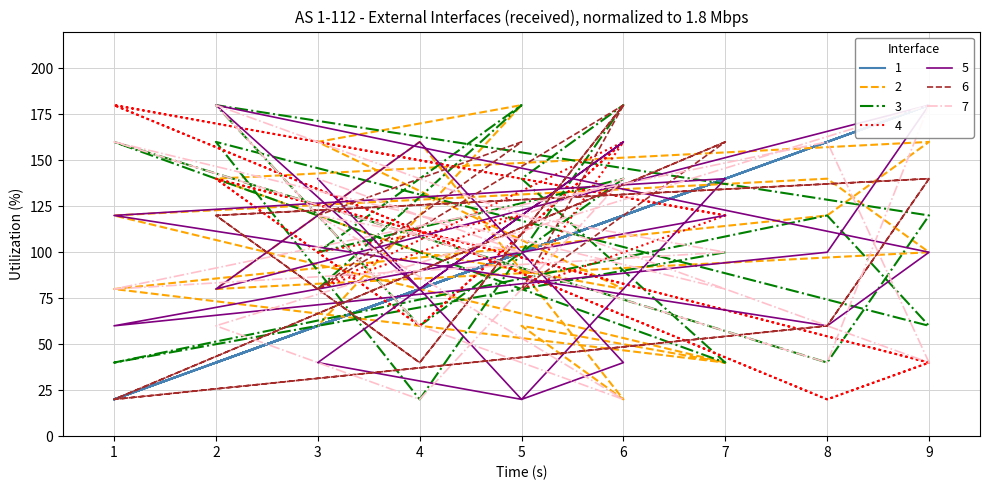

Does the chart have visible grid lines?

Yes